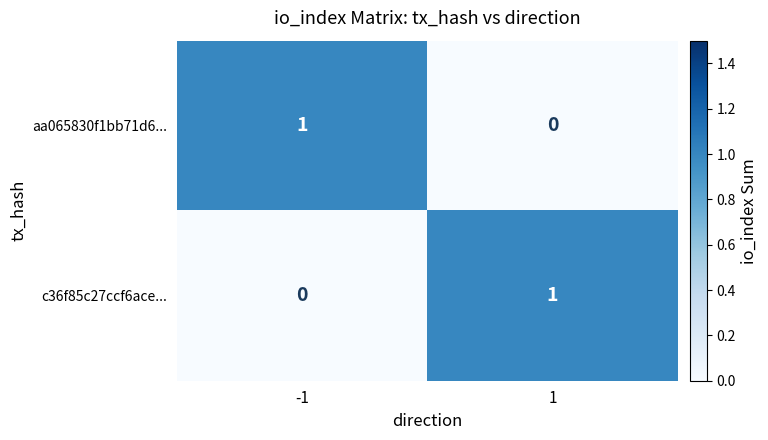

Is it true that aa065830f1bb71d6... equals 1 at 1?

False